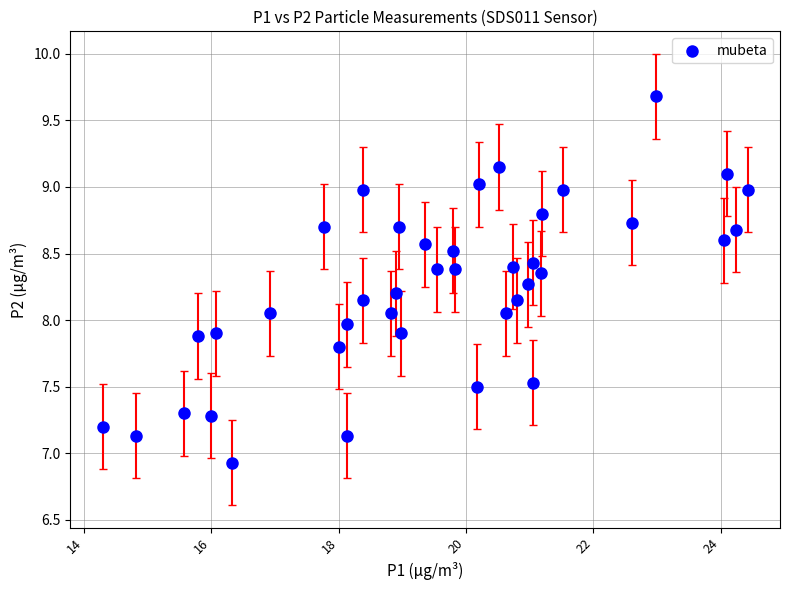

What is the range of X values (max minus min)?

10.1